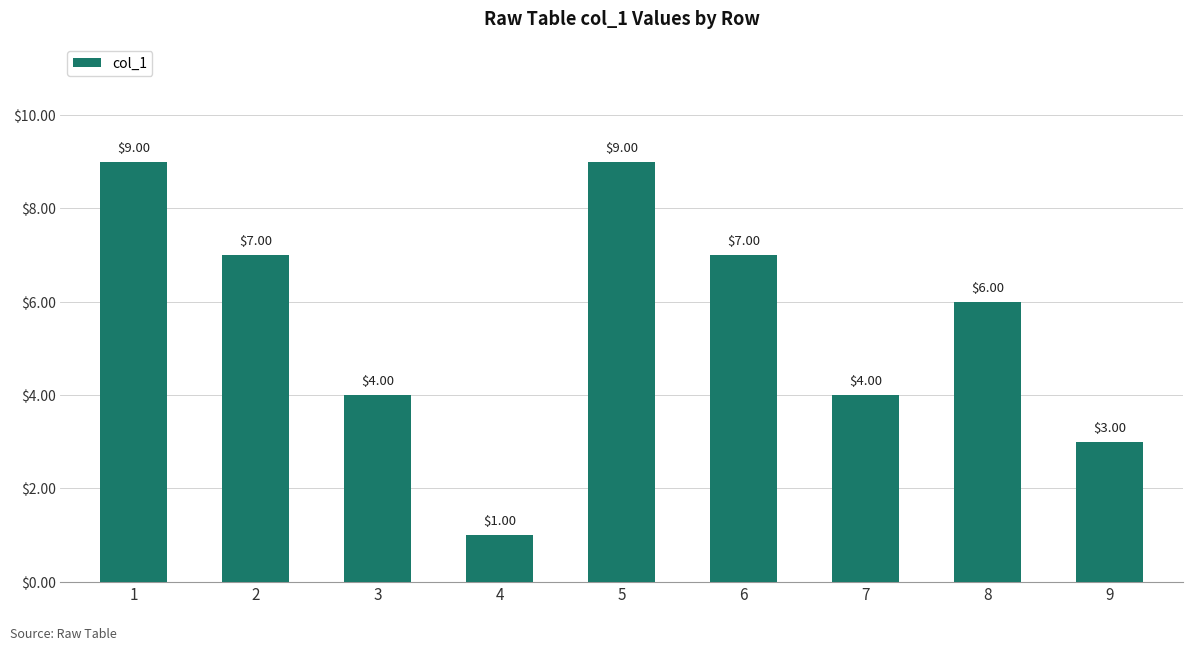

Reading left to right, extract all data points from this chart.

9	7	4	1	9	7	4	6	3